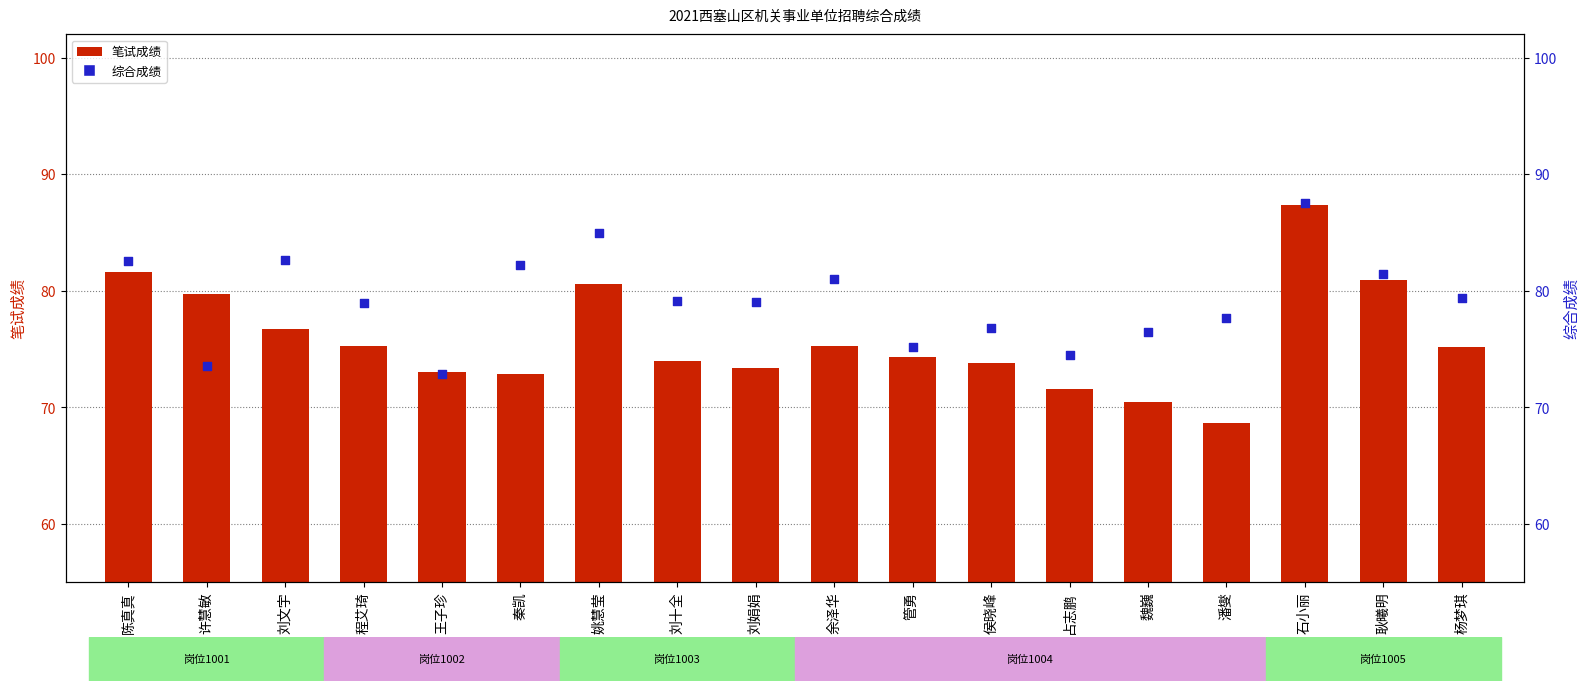

What is the total value across all series at 秦凯?

155.1